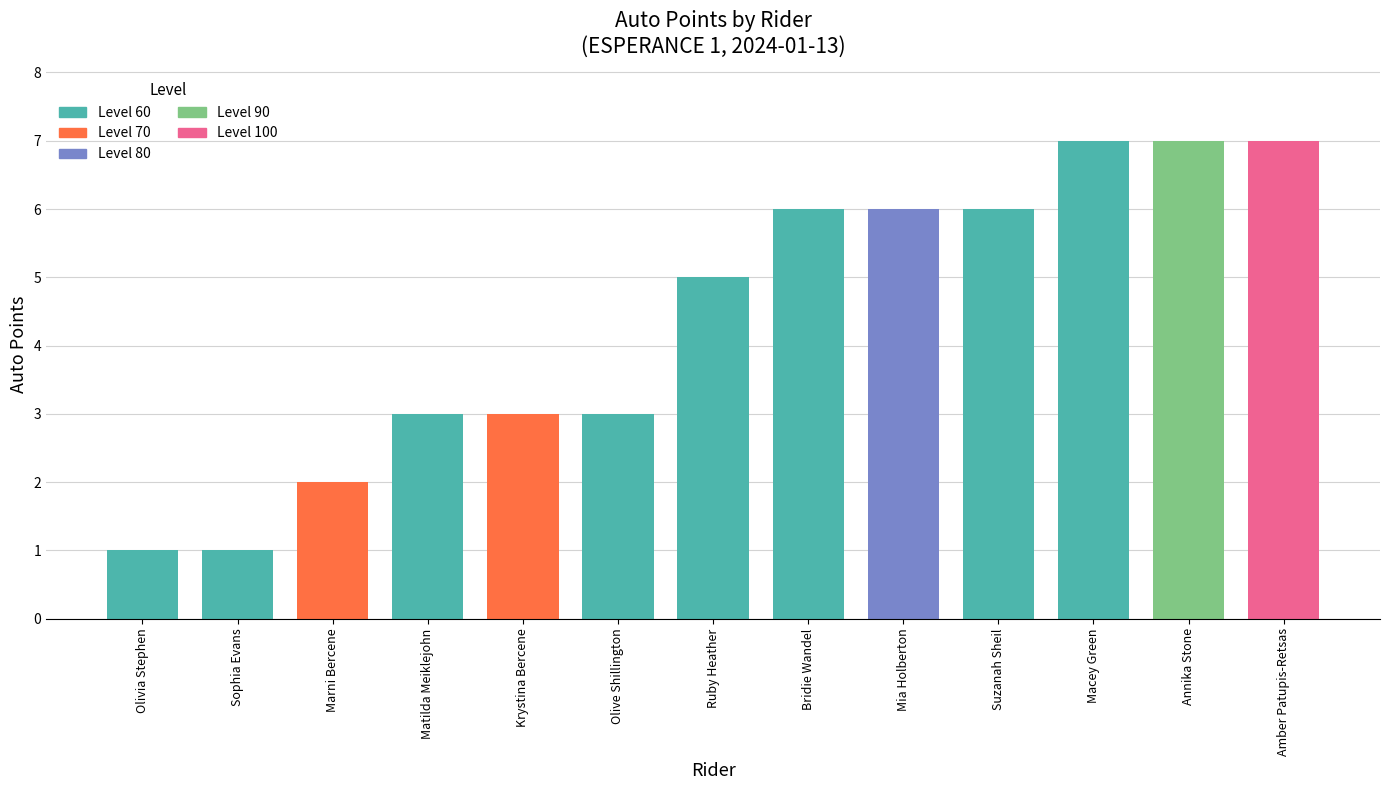

Reading left to right, what are all the values shown in this chart?

Olivia Stephen=1	Macey Green=7	Bridie Wandel=6	Ruby Heather=5	Matilda Meiklejohn=3	Sophia Evans=1	Olive Shillington=3	Suzanah Sheil=6	Krystina Bercene=3	Marni Bercene=2	Annika Stone=7	Mia Holberton=6	Amber Patupis-Retsas=7